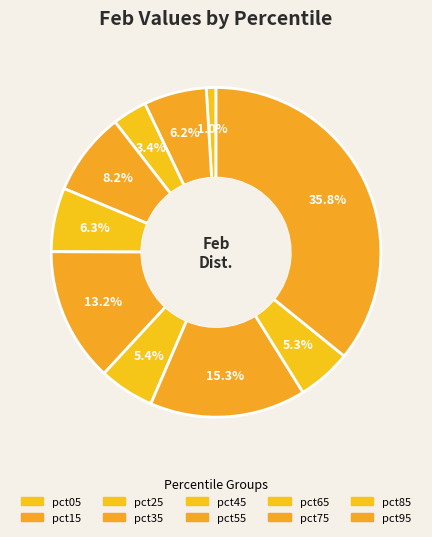

To the nearest percent, what is the difference between the largest and smallest slice percentages?

35%